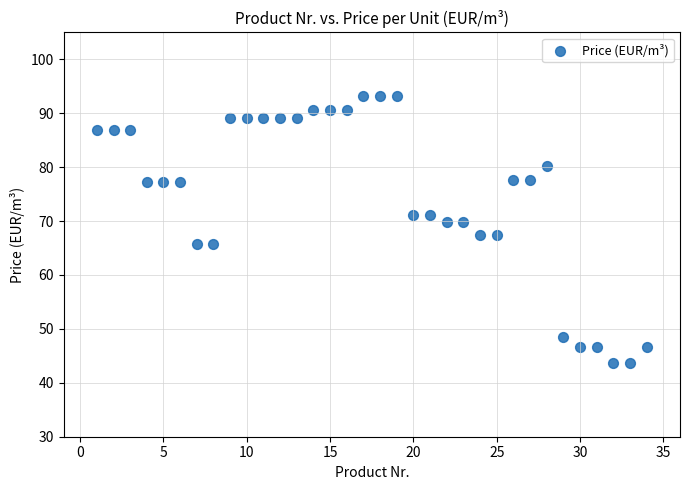

How many points are shown in the scatter plot?

34